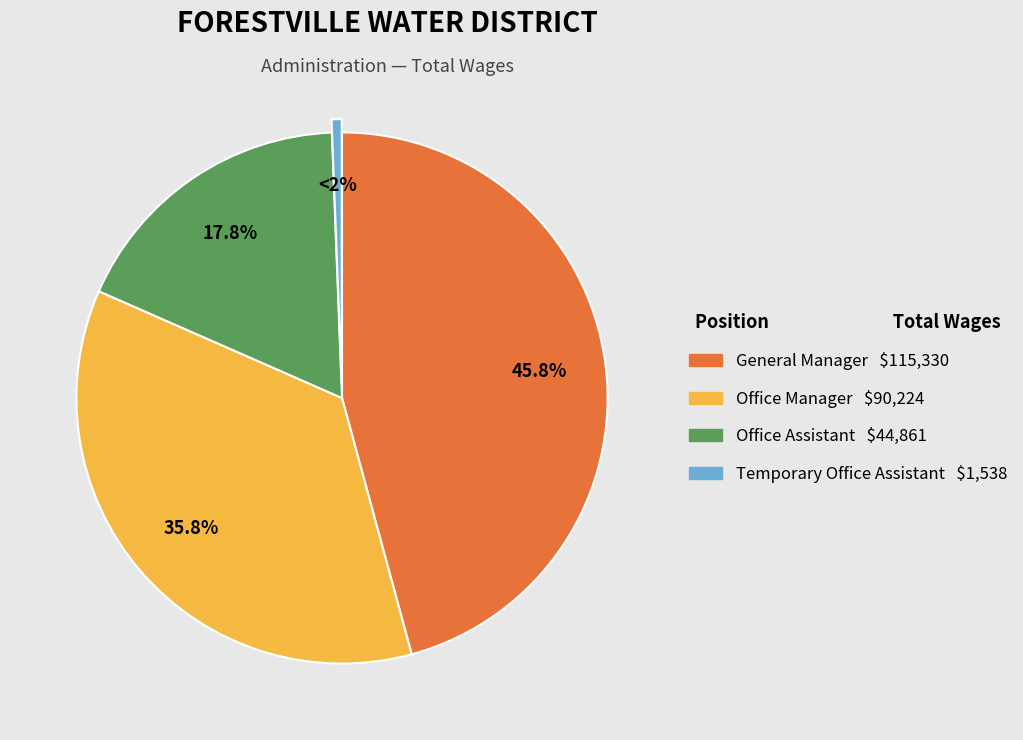

Which category has the smallest portion of the pie?

Temporary Office Assistant